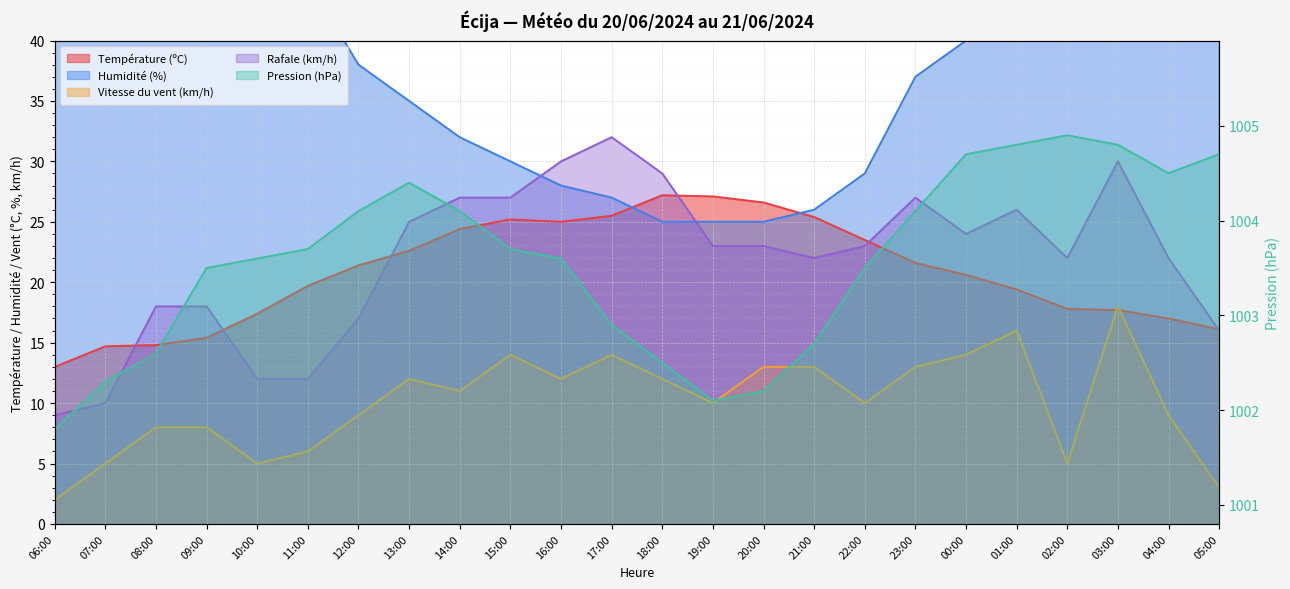

Which series has the largest range (max minus min)?

Humidité (%)